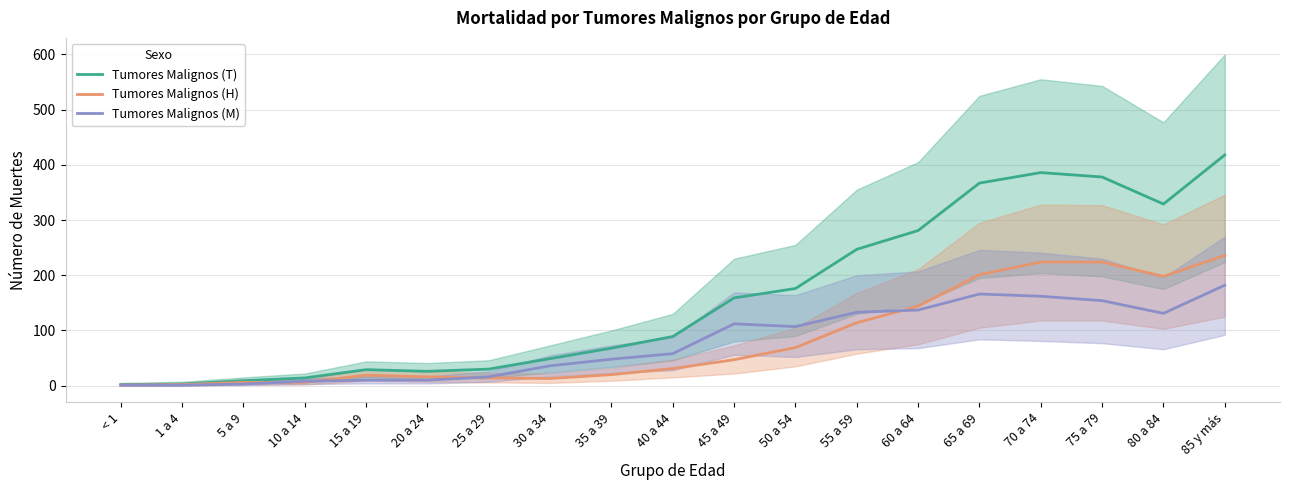

What are all the series names shown in the legend?

Tumores Malignos (T), Tumores Malignos (H), Tumores Malignos (M)